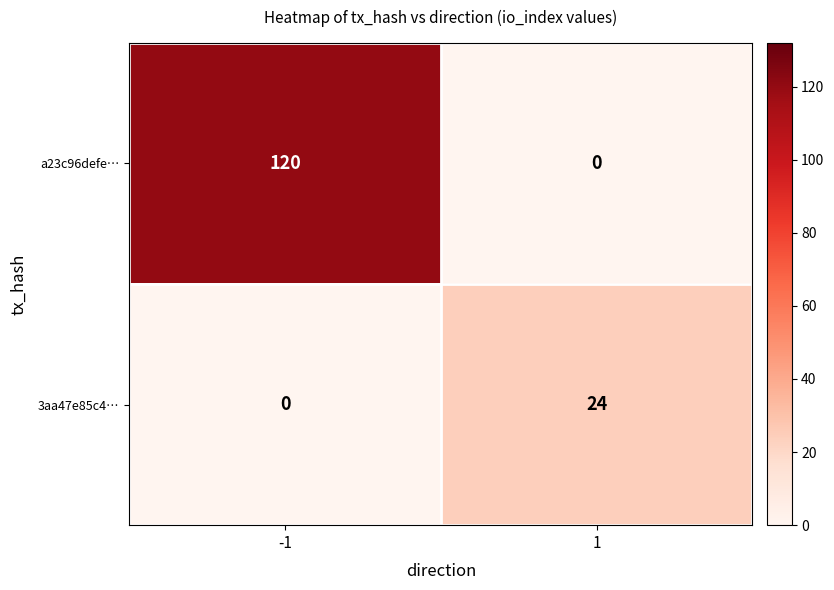

Rank the series at 1 from lowest to highest value.

a23c96defe…, 3aa47e85c4…